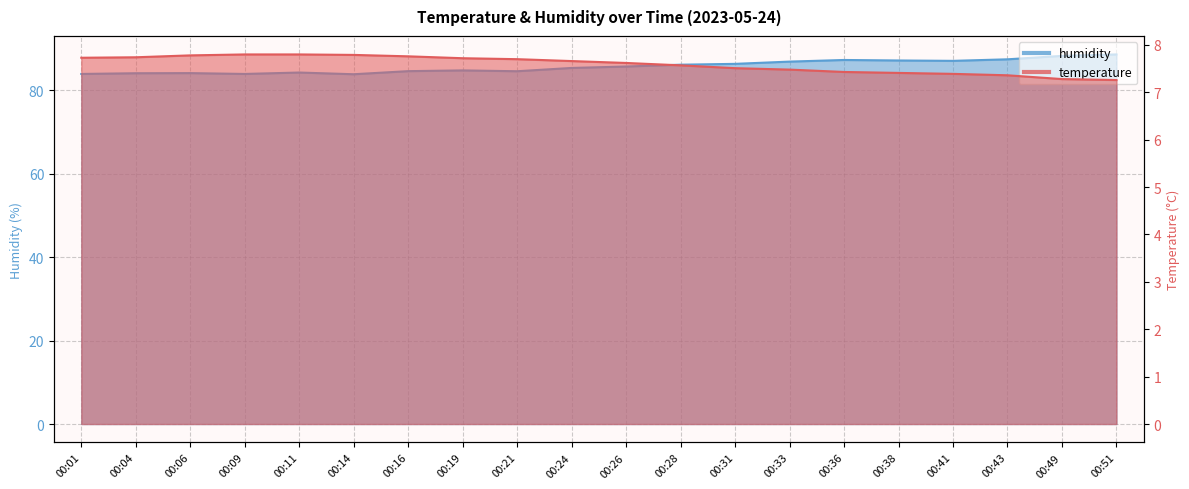

Does the chart display data point markers on the line(s)?

No